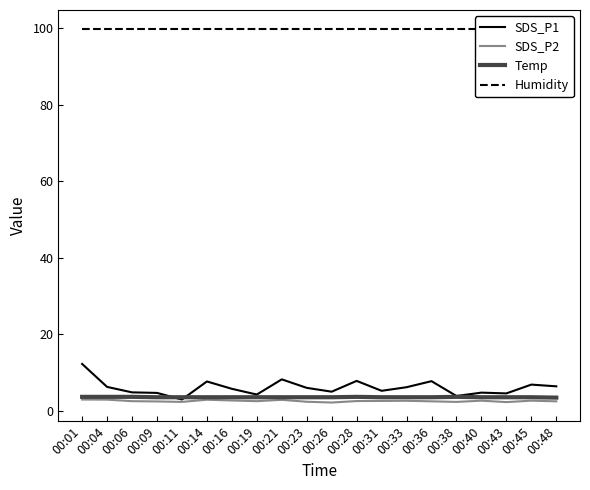

True or false: SDS_P2 has a value of 0.6 at 00:43.

False